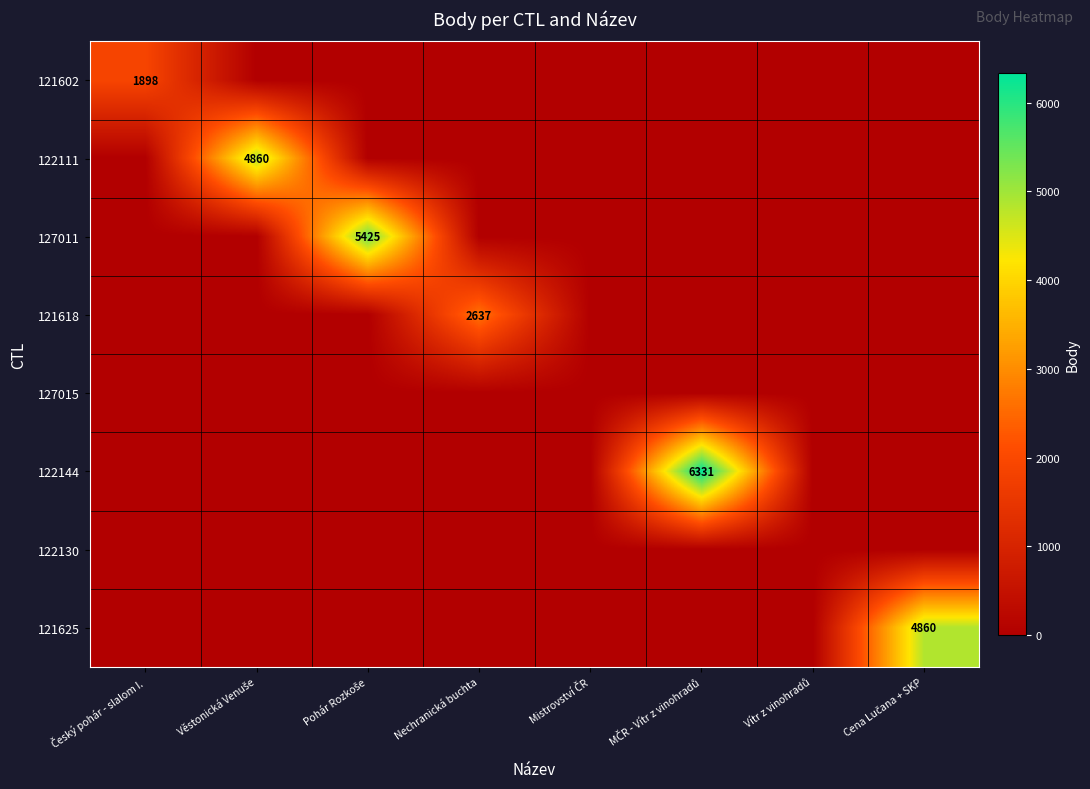

At how many categories does at least one series exceed 1341?

6